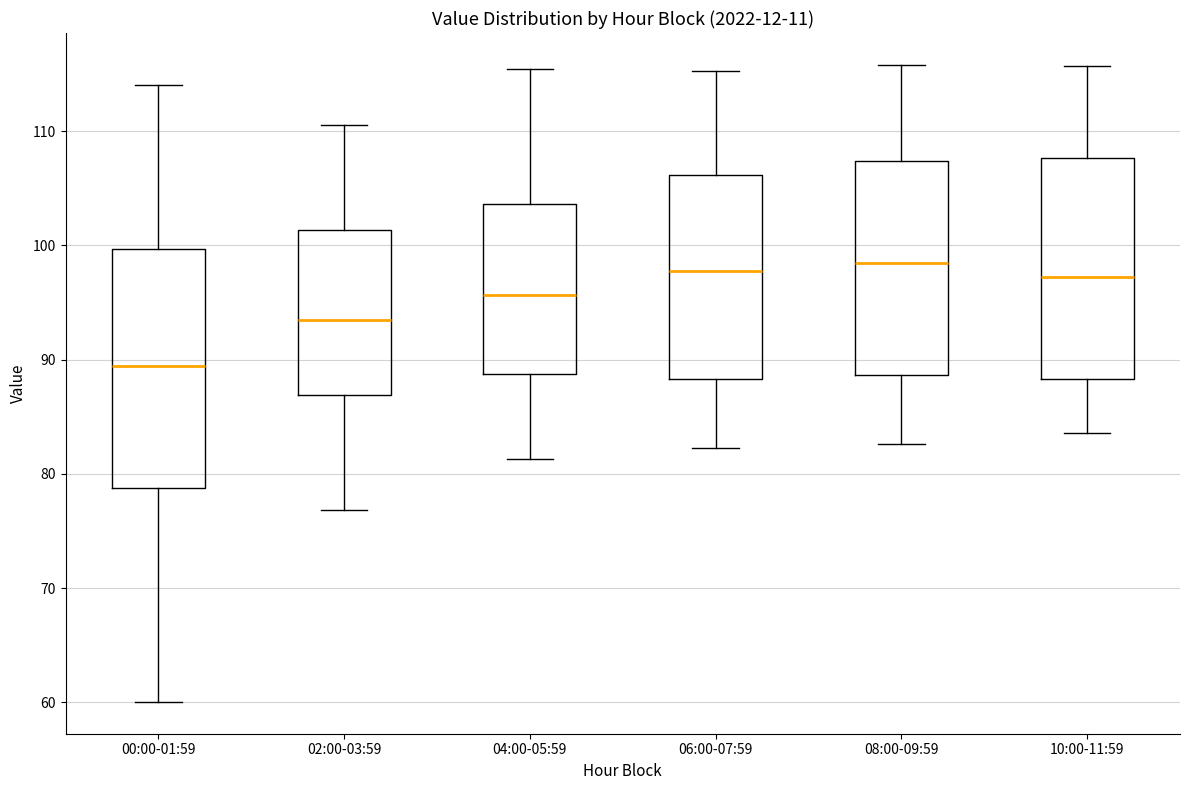

Reading left to right, read every box against the y-axis: the position of its median line, the range the box covers, and the ends of its whiskers. The values are not printed on the chart, so give them approximately, as read against the axis.

00:00-01:59: median 89, box 79 to 100, whiskers 60 to 114
02:00-03:59: median 93, box 87 to 101, whiskers 77 to 111
04:00-05:59: median 96, box 89 to 104, whiskers 81 to 115
06:00-07:59: median 98, box 88 to 106, whiskers 82 to 115
08:00-09:59: median 99, box 89 to 107, whiskers 83 to 116
10:00-11:59: median 97, box 88 to 108, whiskers 84 to 116